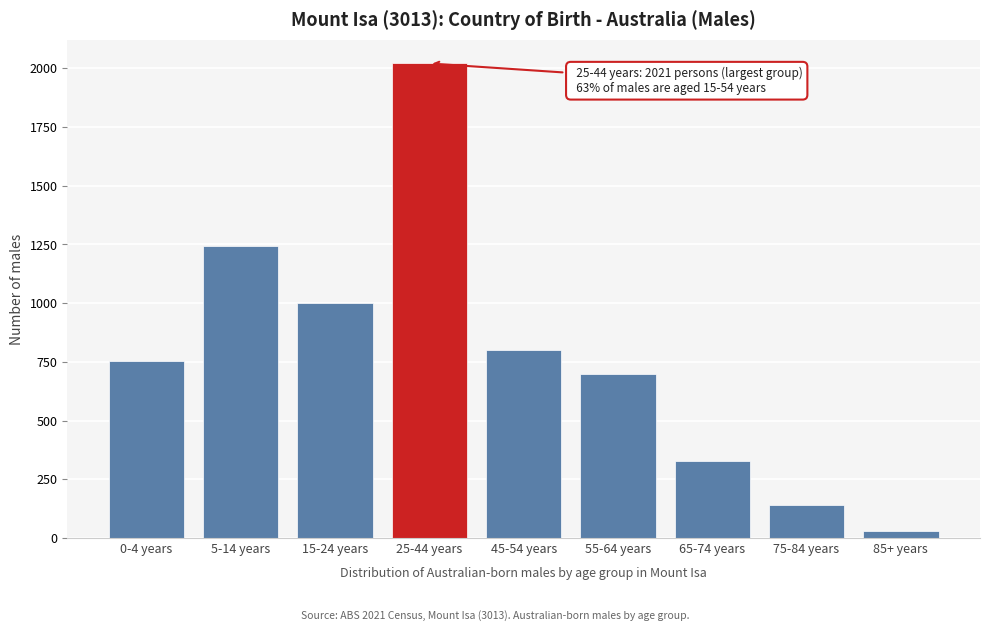

Reading left to right, extract all data points from this chart.

0-4 years=752	5-14 years=1243	15-24 years=999	25-44 years=2021	45-54 years=799	55-64 years=700	65-74 years=326	75-84 years=139	85+ years=31